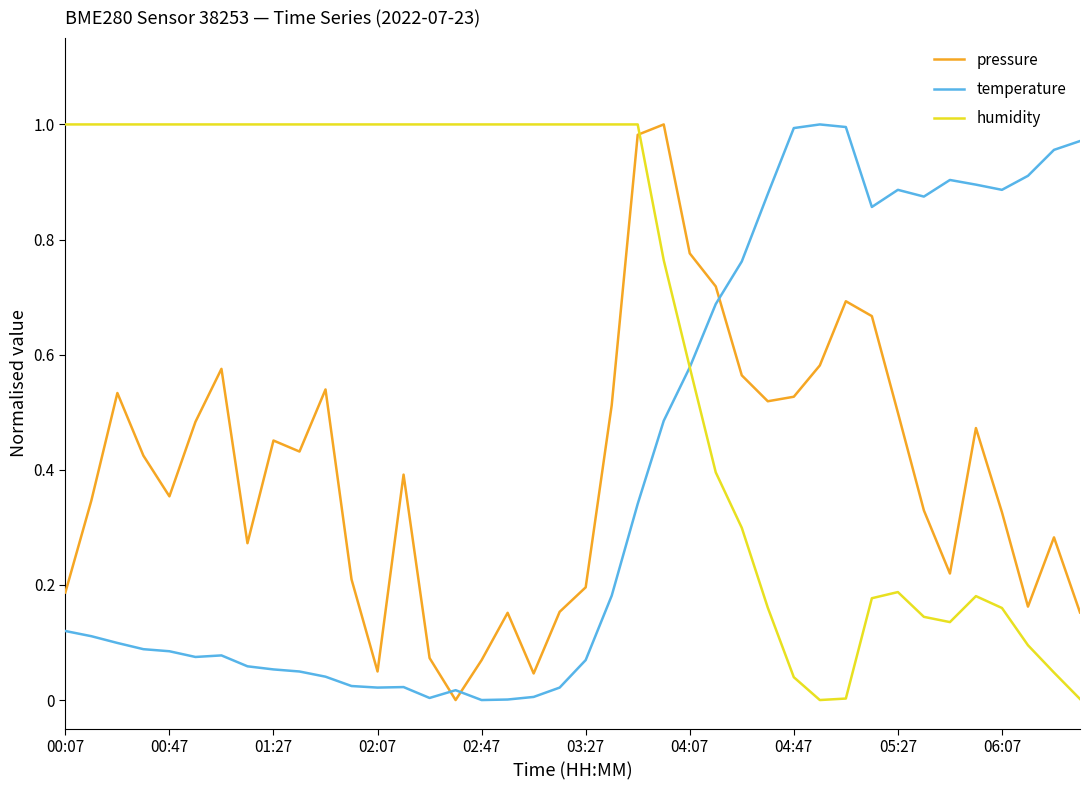

How many intersections are there between humidity and pressure?

1